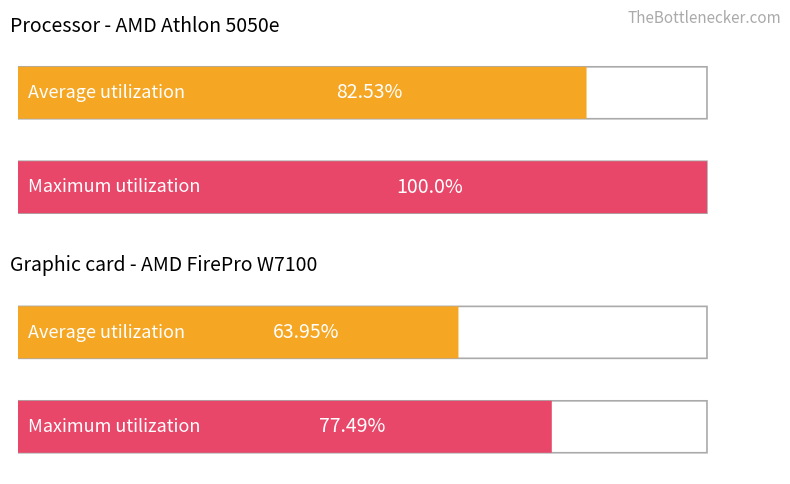

How many bars are there in total?

4